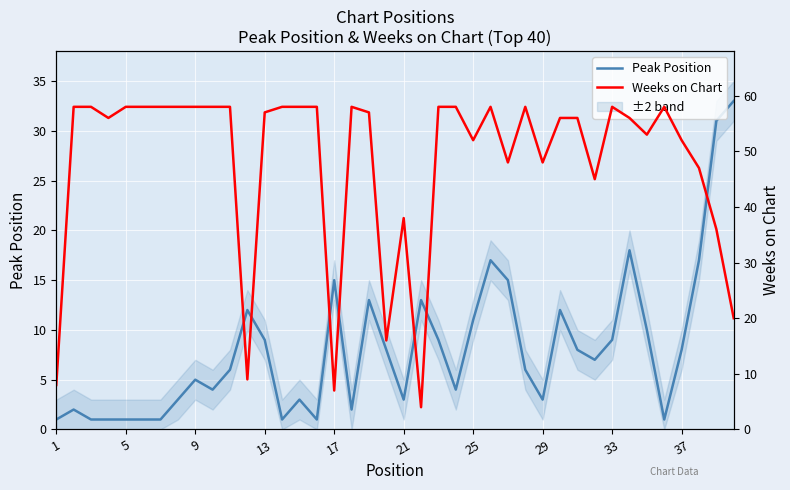

At how many categories does at least one series exceed 35?

34